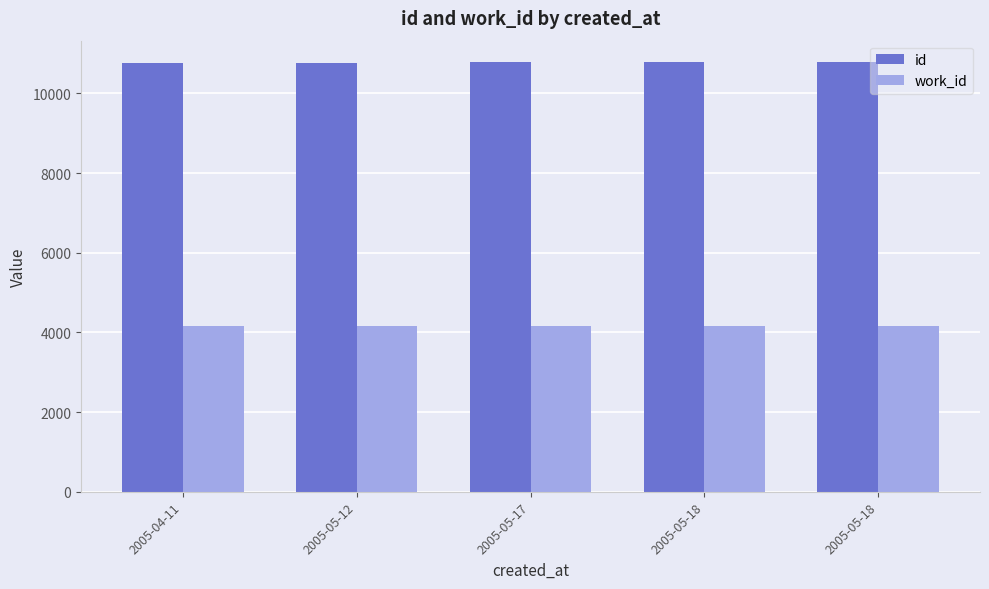

What is the highest value of the work_id series?

4167